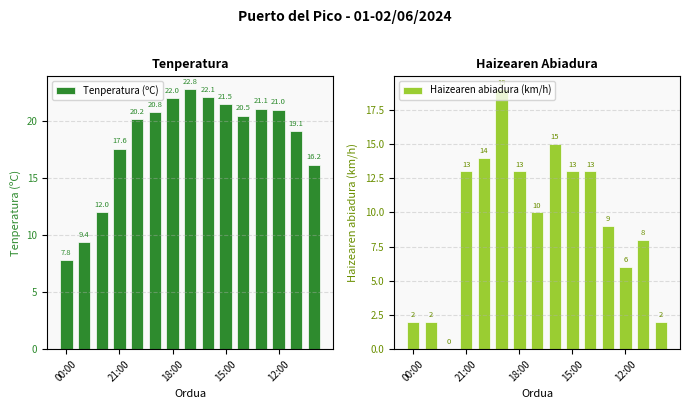

True or false: Haizearen abiadura (km/h) has a value of 2 at 00:00.

True